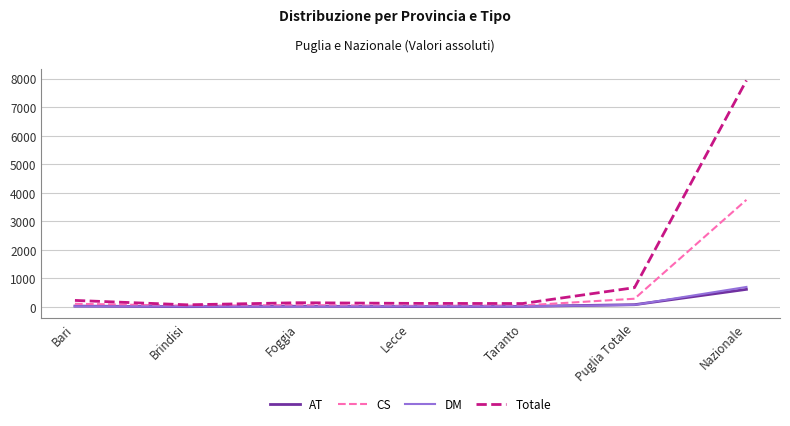

Does the chart have visible grid lines?

Yes